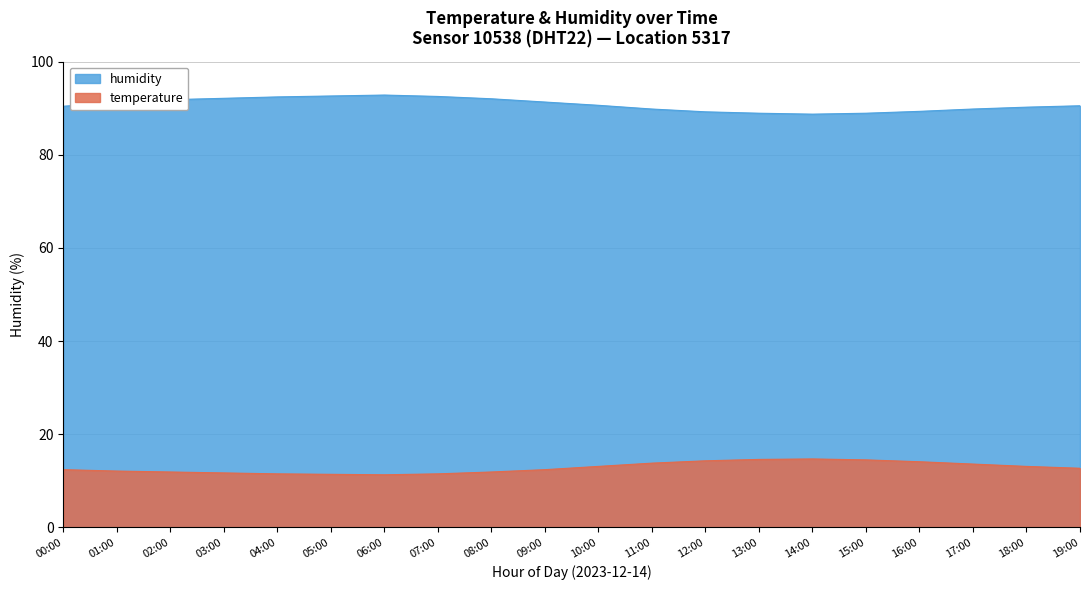

Read the temperature value at 02:00.

11.9